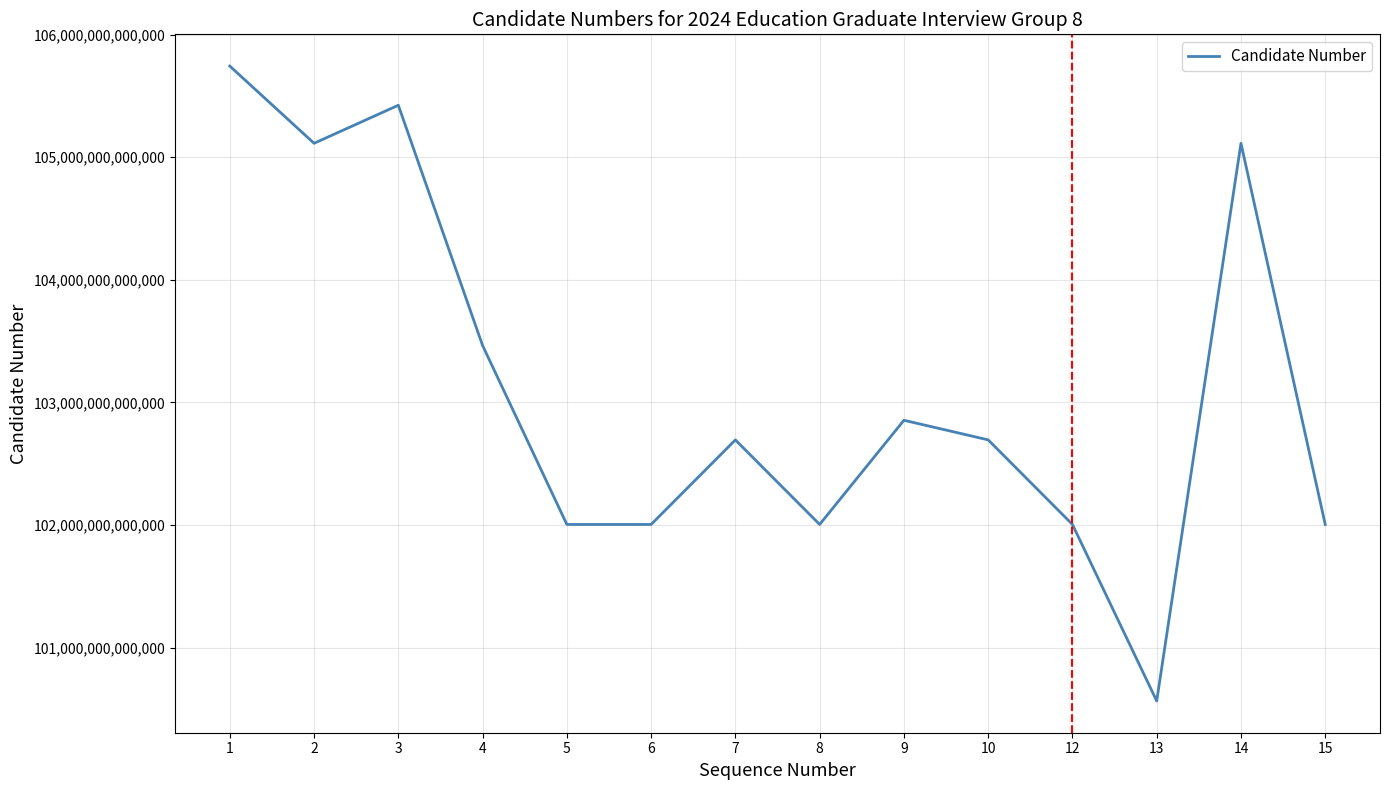

Approximately how many times larger is the value at 7 compared to 15?

1.0